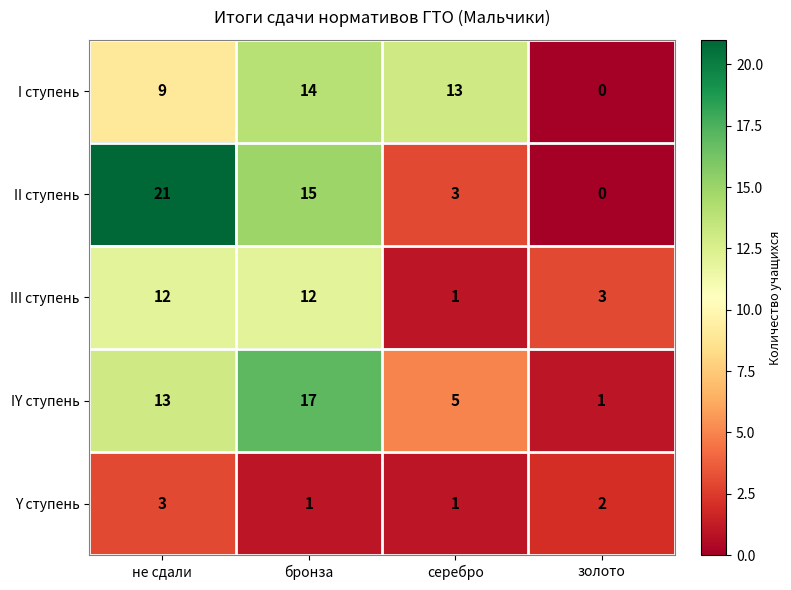

How many series are shown in this chart?

5